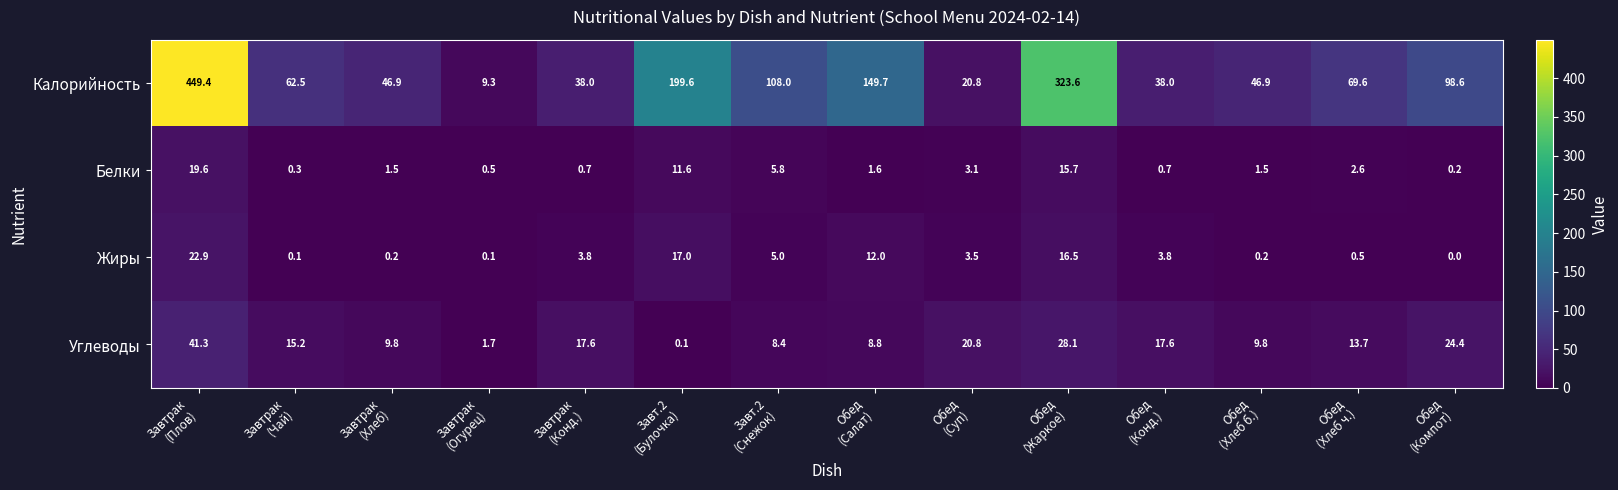

Rank the series at Завтрак
(Огурец) from lowest to highest value.

Жиры, Белки, Углеводы, Калорийность